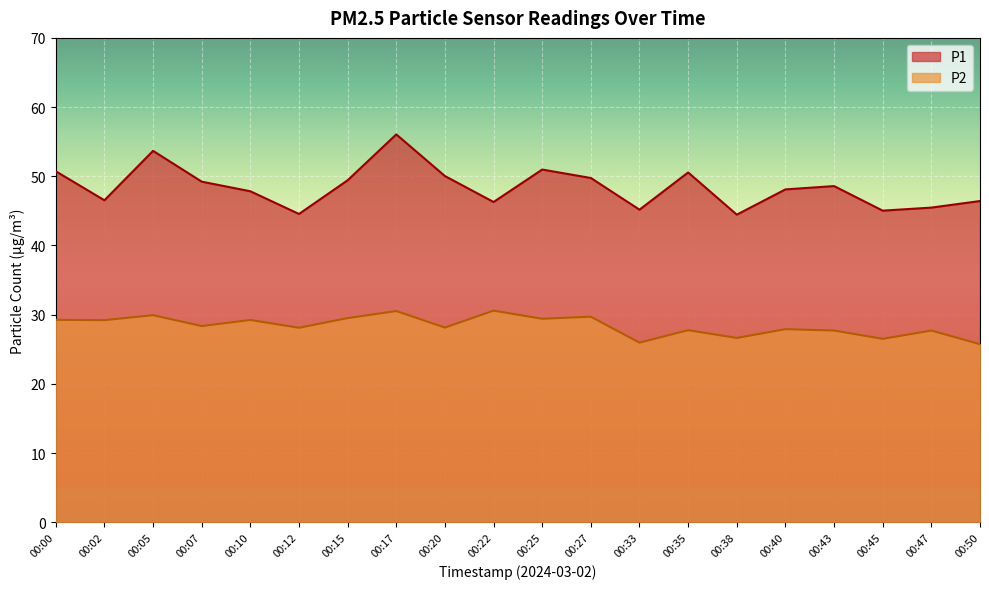

What is the value of the P1 point at the 17th from the left?

48.6